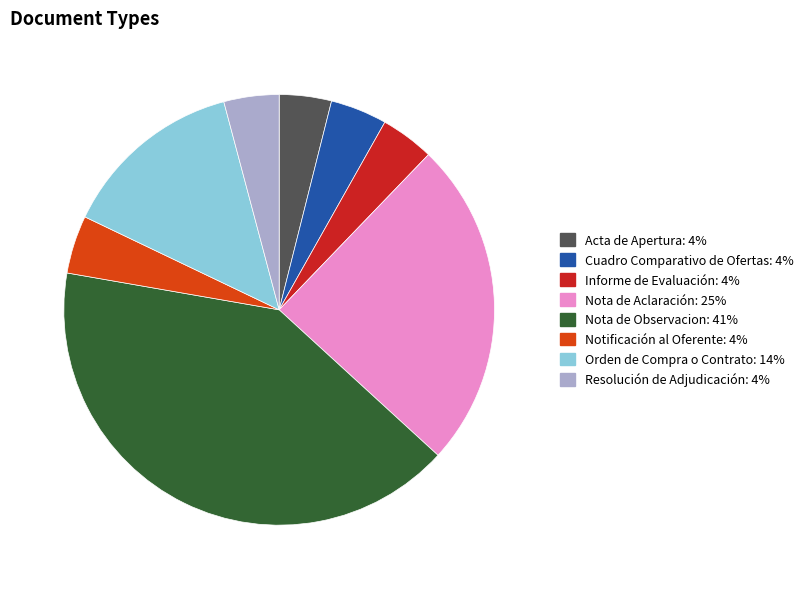

Does Resolución de Adjudicación represent more than half of the total?

No